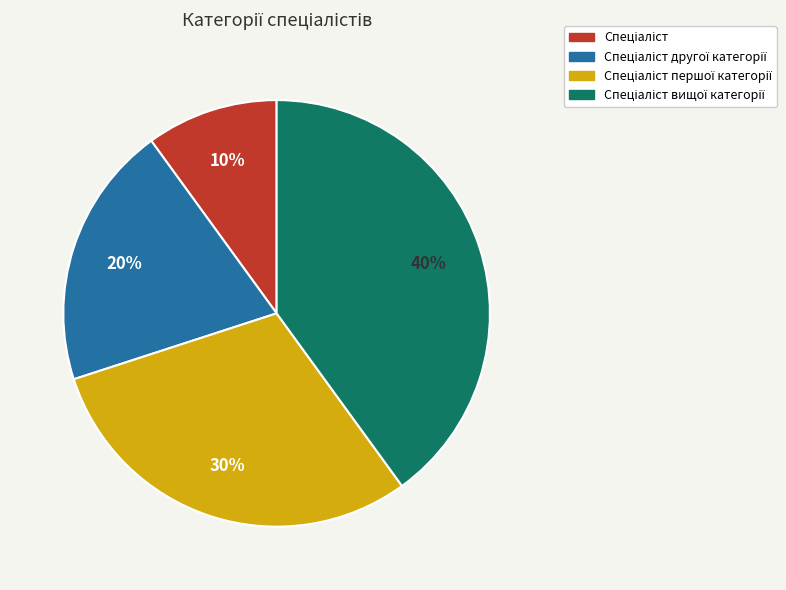

Count the number of slices in the pie.

4